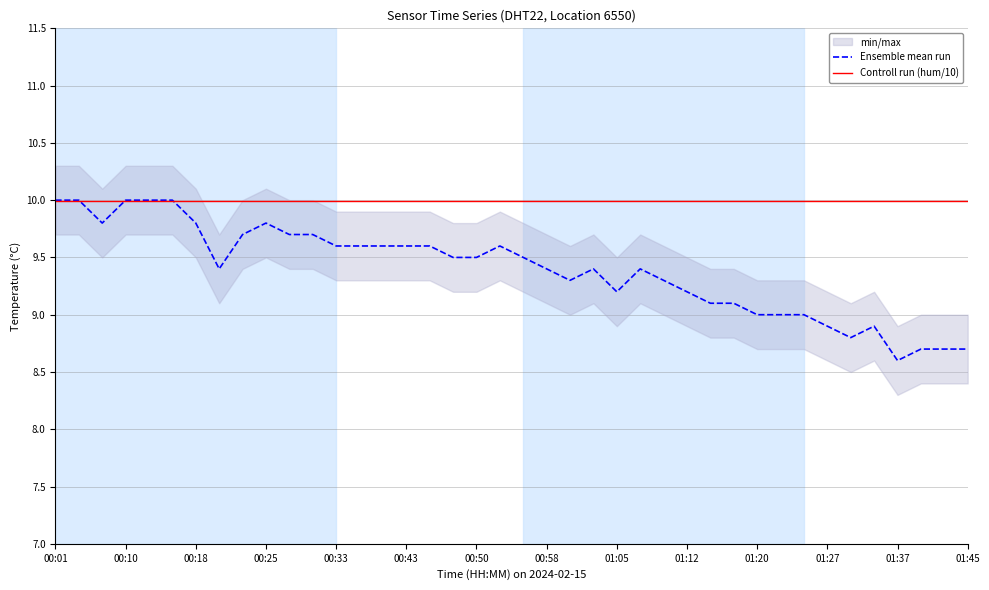

Where does the Ensemble mean run series first go above 9?

00:01